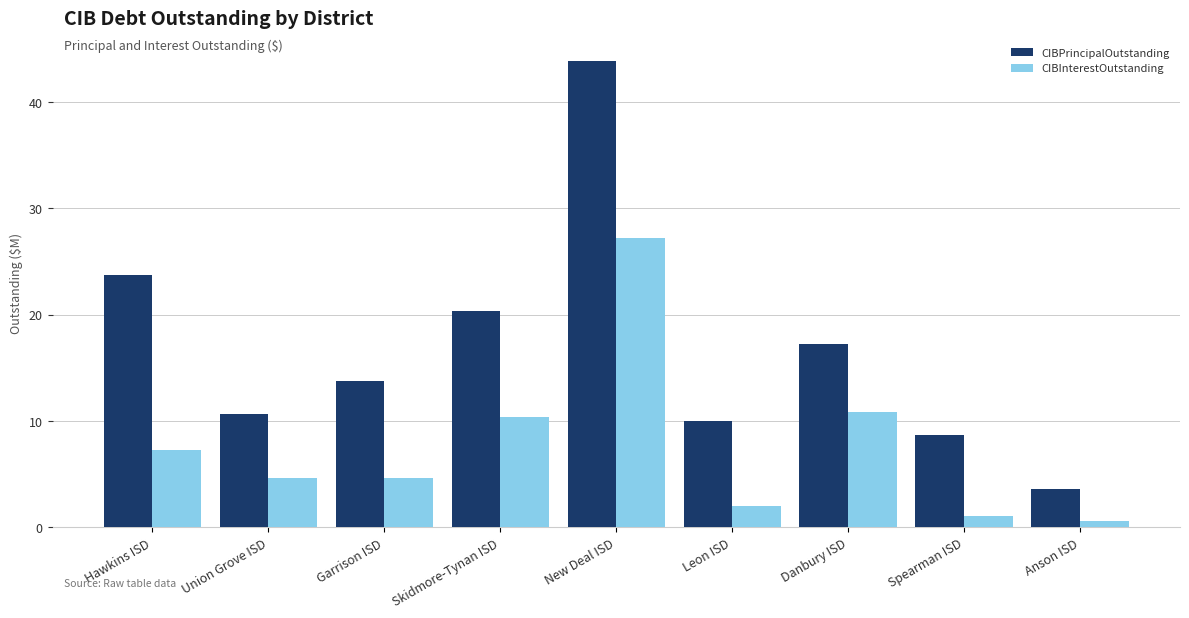

What is the difference between the highest and lowest values at Leon ISD?

8.0